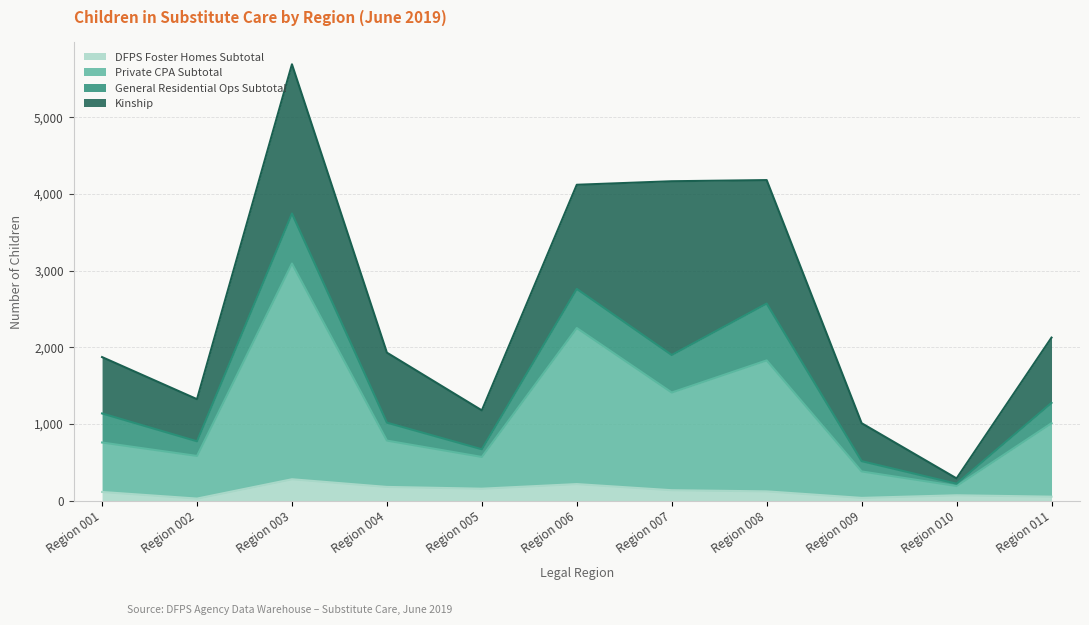

True or false: DFPS Foster Homes Subtotal and Private CPA Subtotal cross at least once.

False